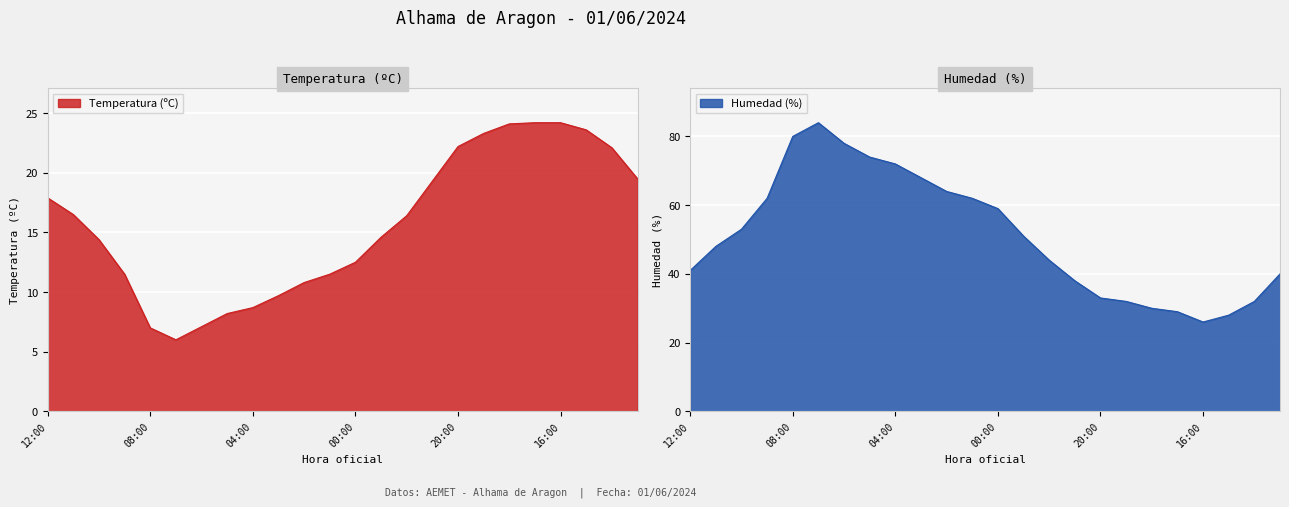

Reading right to left, what are all the values shown in this chart?

Temperatura (ºC): 13:00=19.5	14:00=22.1	15:00=23.6	16:00=24.2	17:00=24.2	18:00=24.1	19:00=23.3	20:00=22.2	21:00=19.3	22:00=16.4	23:00=14.6	00:00=12.5	01:00=11.5	02:00=10.8	03:00=9.7	04:00=8.7	05:00=8.2	06:00=7.1	07:00=6.0	08:00=7.0	09:00=11.5	10:00=14.4	11:00=16.5	12:00=17.9
Humedad (%): 13:00=40.0	14:00=32.0	15:00=28.0	16:00=26.0	17:00=29.0	18:00=30.0	19:00=32.0	20:00=33.0	21:00=38.0	22:00=44.0	23:00=51.0	00:00=59.0	01:00=62.0	02:00=64.0	03:00=68.0	04:00=72.0	05:00=74.0	06:00=78.0	07:00=84.0	08:00=80.0	09:00=62.0	10:00=53.0	11:00=48.0	12:00=41.0